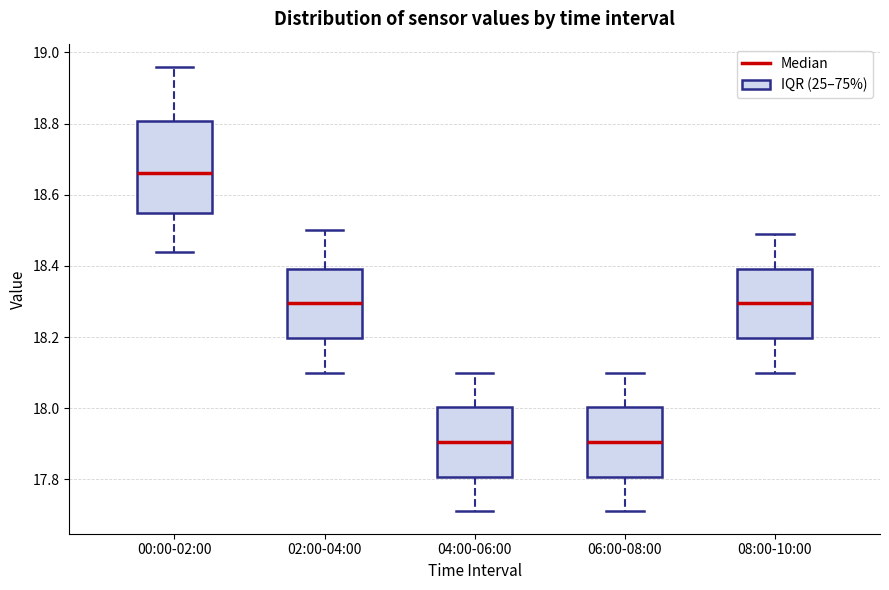

Reading left to right, transcribe this box plot: for each box, give where its median line is, the range the box spans, and where its two whiskers end, as read against the y-axis. The values are not printed on the chart, so give them approximately, as read against the axis.

00:00-02:00: median 18.66, box 18.56 to 18.80, whiskers 18.44 to 18.96
02:00-04:00: median 18.30, box 18.20 to 18.40, whiskers 18.10 to 18.50
04:00-06:00: median 17.90, box 17.80 to 18.00, whiskers 17.72 to 18.10
06:00-08:00: median 17.90, box 17.80 to 18.00, whiskers 17.72 to 18.10
08:00-10:00: median 18.30, box 18.20 to 18.40, whiskers 18.10 to 18.50